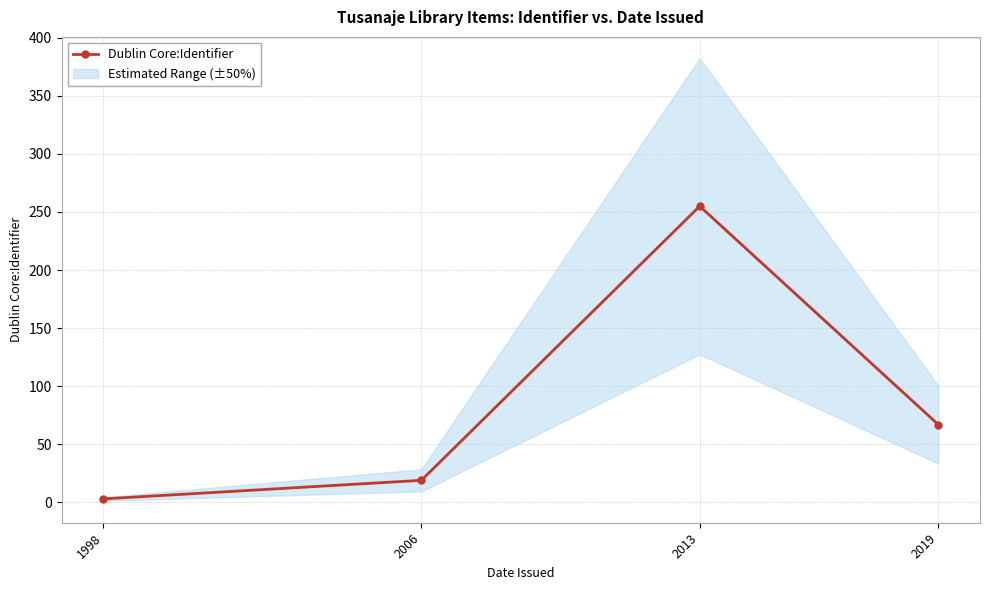

Approximately how many times larger is the value at 2006 compared to 1998?

6.3